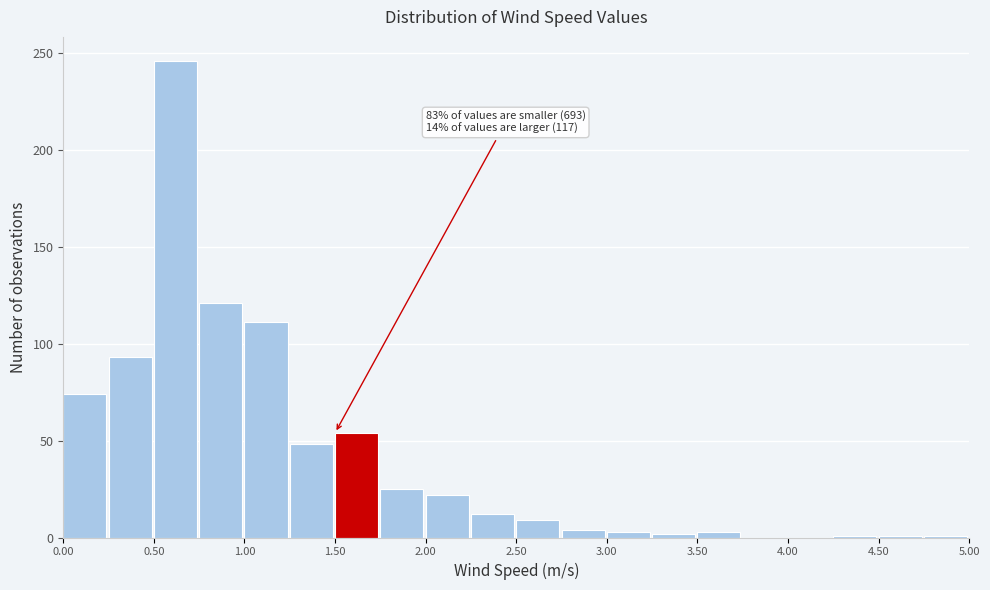

Which range on the x-axis has the tallest bar?

0.50 to 0.75